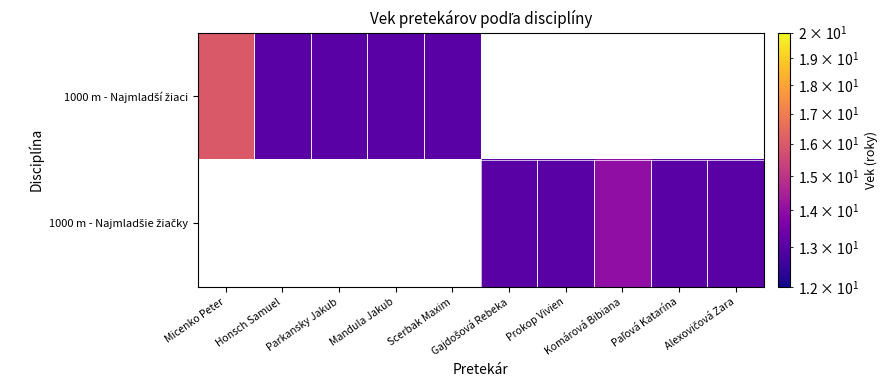

At how many categories does at least one series exceed 14?

1